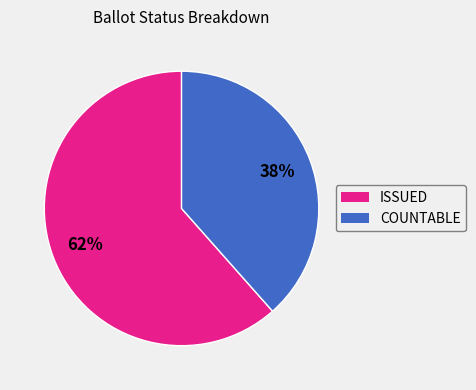

What is the ratio of the value at ISSUED to the value at COUNTABLE?

1.6